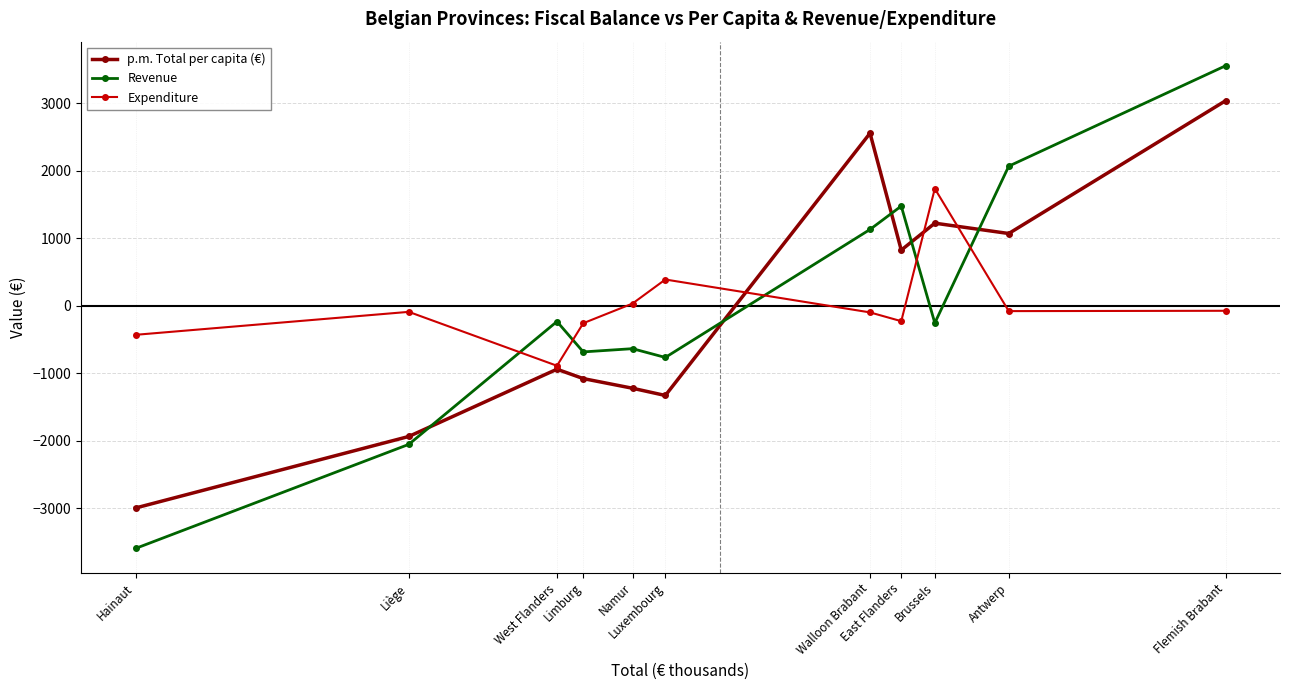

The Revenue series shows 3552 at Flemish Brabant. True or false?

True